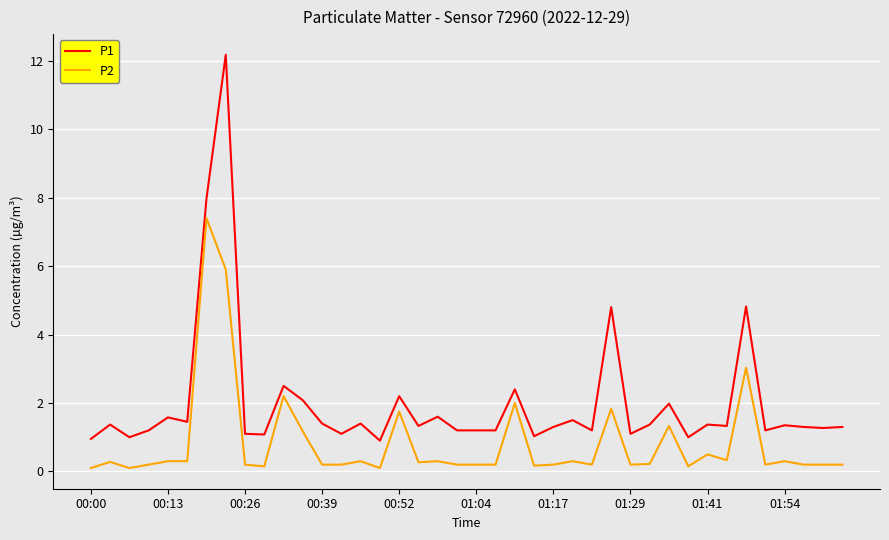

What is the difference between the maximum and minimum values in the P1 series?

11.3